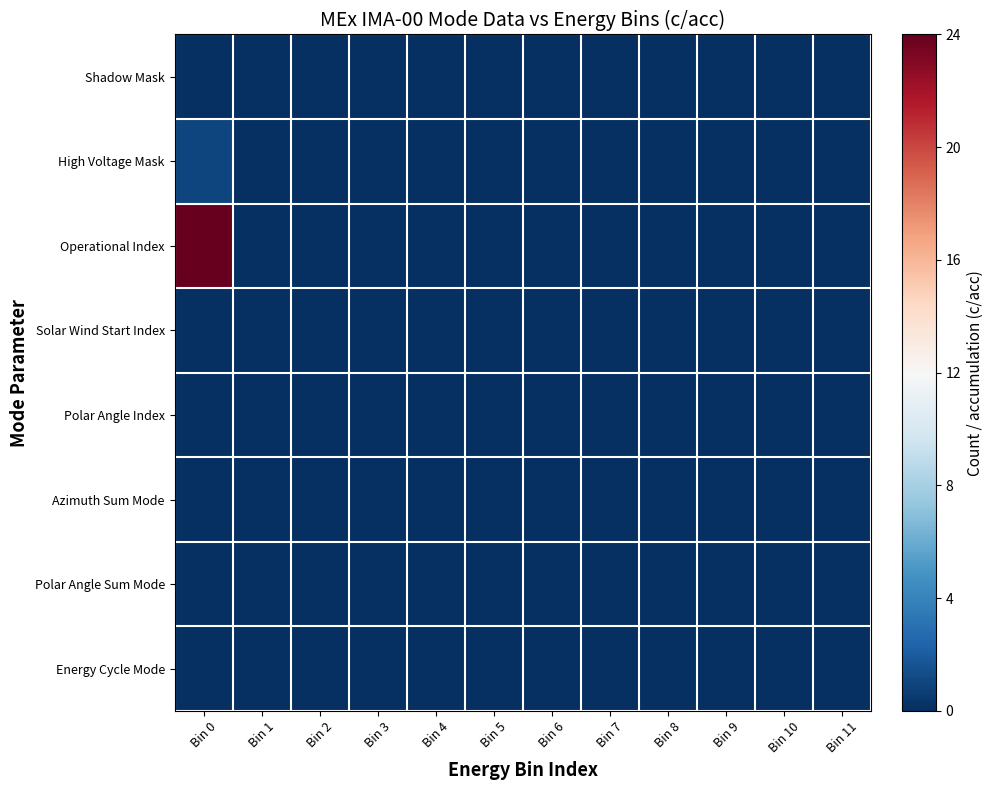

Reading right to left, extract all data points from this chart.

Shadow Mask: Bin 11=0	Bin 10=0	Bin 9=0	Bin 8=0	Bin 7=0	Bin 6=0	Bin 5=0	Bin 4=0	Bin 3=0	Bin 2=0	Bin 1=0	Bin 0=0
High Voltage Mask: Bin 11=0	Bin 10=0	Bin 9=0	Bin 8=0	Bin 7=0	Bin 6=0	Bin 5=0	Bin 4=0	Bin 3=0	Bin 2=0	Bin 1=0	Bin 0=1
Operational Index: Bin 11=0	Bin 10=0	Bin 9=0	Bin 8=0	Bin 7=0	Bin 6=0	Bin 5=0	Bin 4=0	Bin 3=0	Bin 2=0	Bin 1=0	Bin 0=24
Solar Wind Start Index: Bin 11=0	Bin 10=0	Bin 9=0	Bin 8=0	Bin 7=0	Bin 6=0	Bin 5=0	Bin 4=0	Bin 3=0	Bin 2=0	Bin 1=0	Bin 0=0
Polar Angle Index: Bin 11=0	Bin 10=0	Bin 9=0	Bin 8=0	Bin 7=0	Bin 6=0	Bin 5=0	Bin 4=0	Bin 3=0	Bin 2=0	Bin 1=0	Bin 0=0
Azimuth Sum Mode: Bin 11=0	Bin 10=0	Bin 9=0	Bin 8=0	Bin 7=0	Bin 6=0	Bin 5=0	Bin 4=0	Bin 3=0	Bin 2=0	Bin 1=0	Bin 0=0
Polar Angle Sum Mode: Bin 11=0	Bin 10=0	Bin 9=0	Bin 8=0	Bin 7=0	Bin 6=0	Bin 5=0	Bin 4=0	Bin 3=0	Bin 2=0	Bin 1=0	Bin 0=0
Energy Cycle Mode: Bin 11=0	Bin 10=0	Bin 9=0	Bin 8=0	Bin 7=0	Bin 6=0	Bin 5=0	Bin 4=0	Bin 3=0	Bin 2=0	Bin 1=0	Bin 0=0